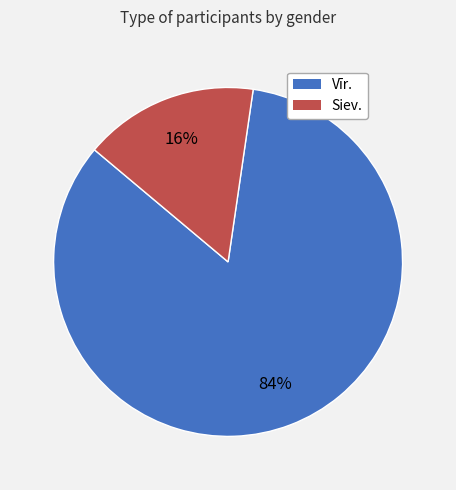

Is it true that Siev. is 16% of the pie?

True